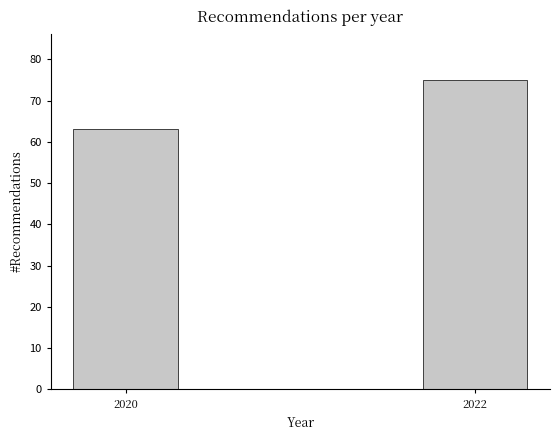

Reading left to right, transcribe all the data shown in this chart.

63	75